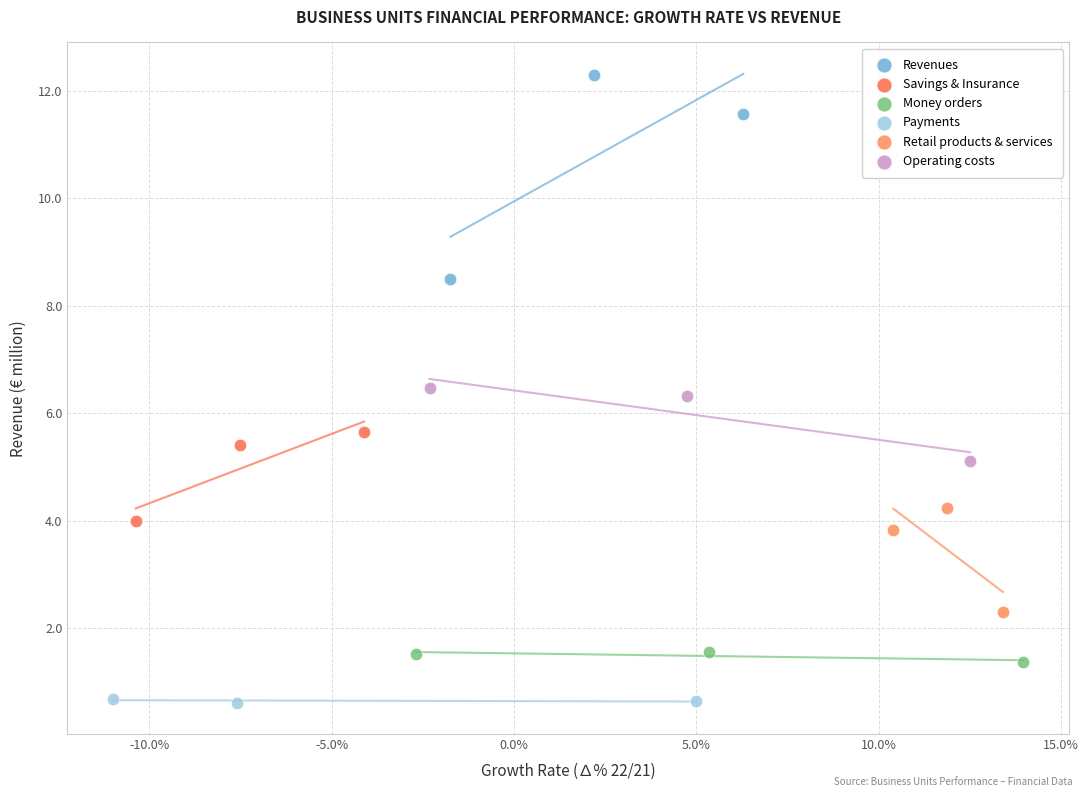

Which series contains the highest Y value?

Revenues